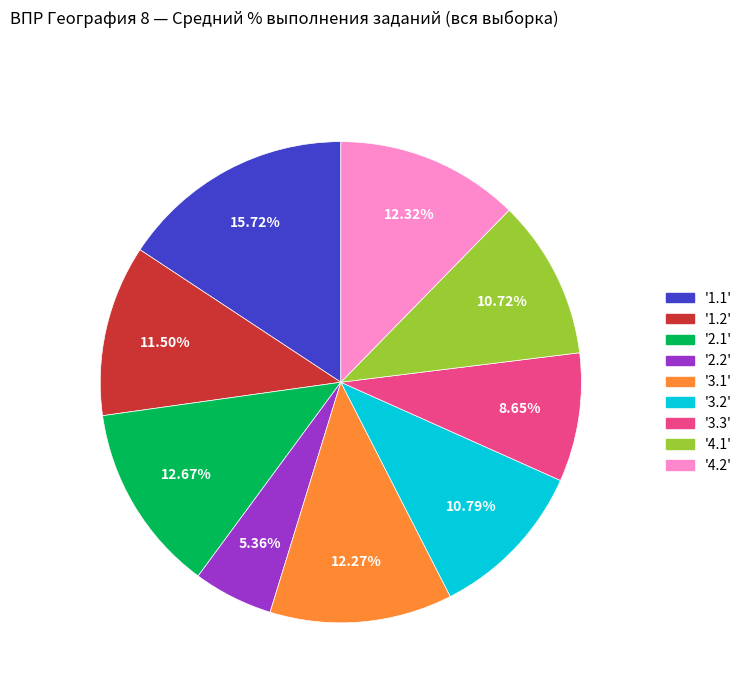

Does any single category account for the majority?

No